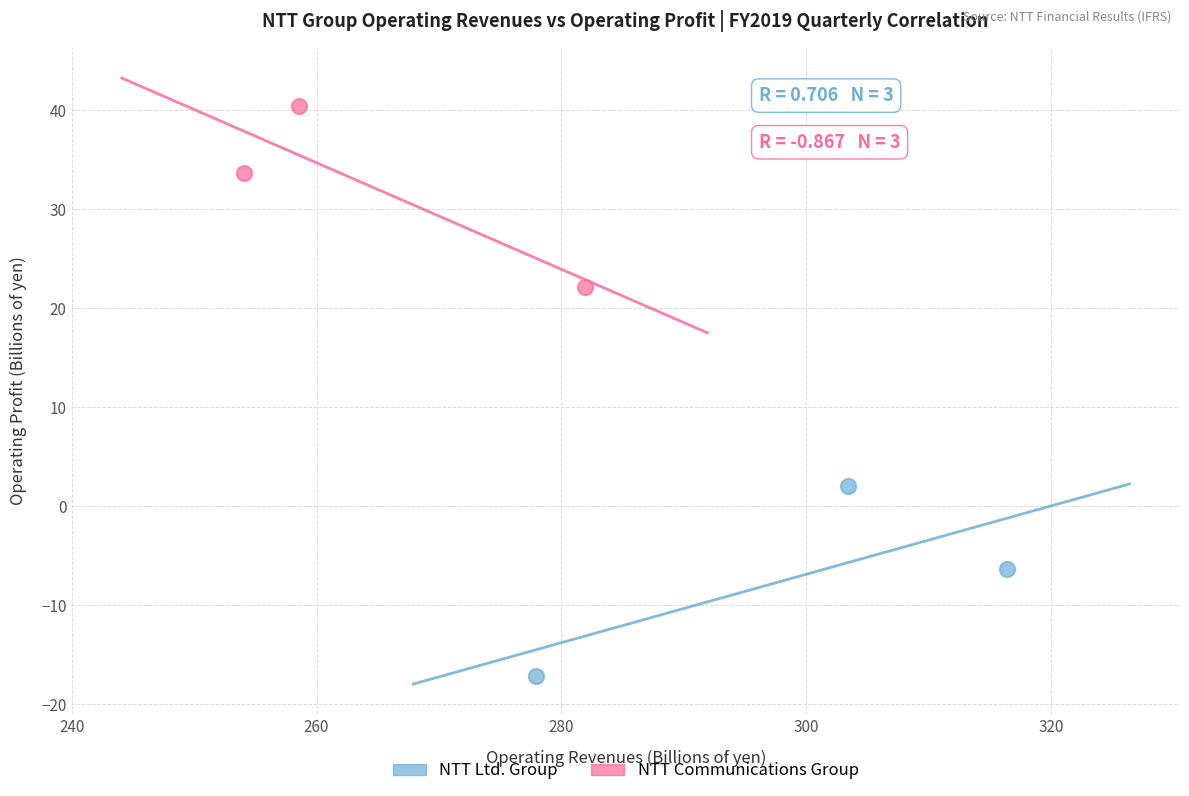

Which series has the largest Y range (max minus min)?

NTT Ltd. Group